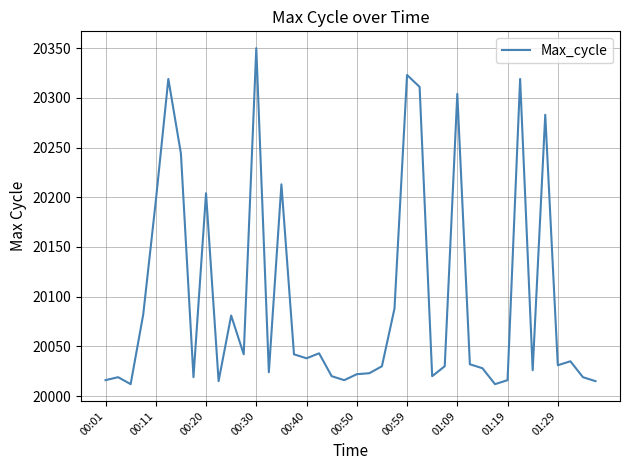

What is the maximum value shown in the chart?

20350